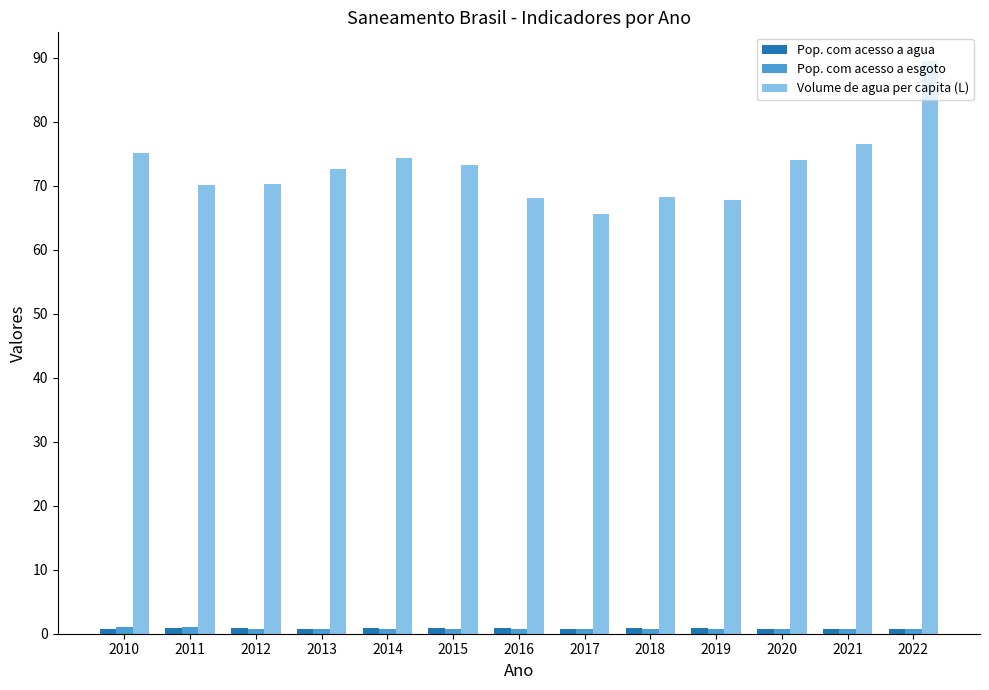

Between 2015 and 2021, which series saw the biggest shift?

Volume de agua per capita (L)